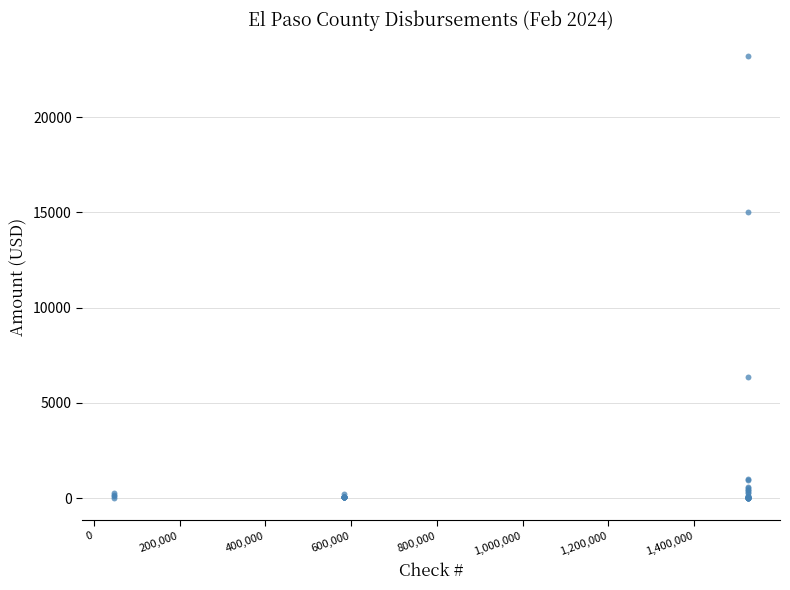

What Y value in the scatter plot is closest to 11603?

15000.0